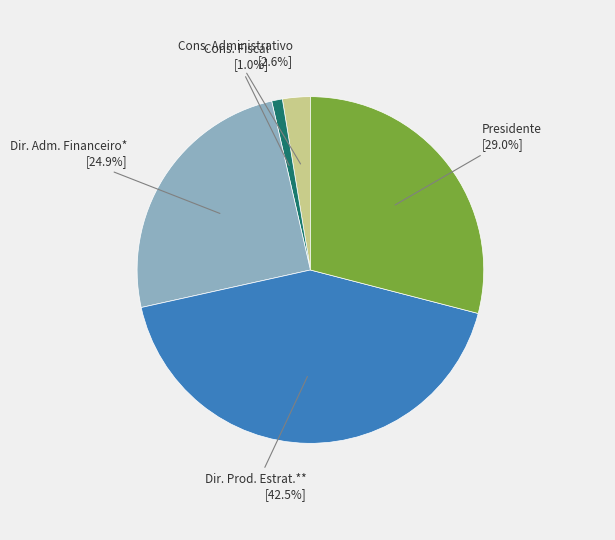

Is there any slice that represents more than half of the pie?

No